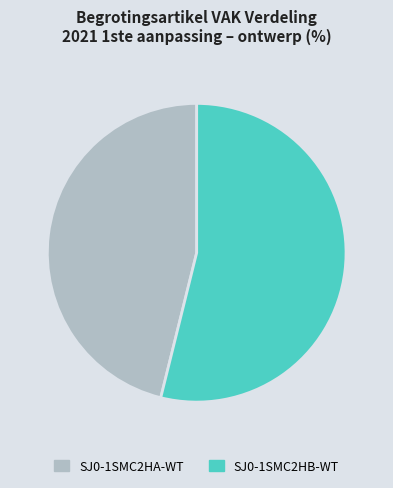

The SJ0-1SMC2HA-WT slice represents 59% of the pie. True or false?

False